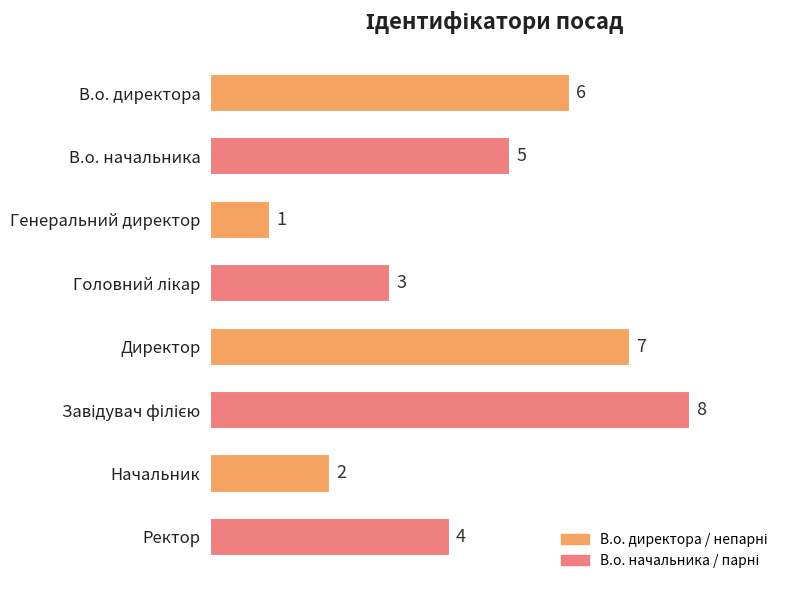

Count the number of data series in this chart.

1